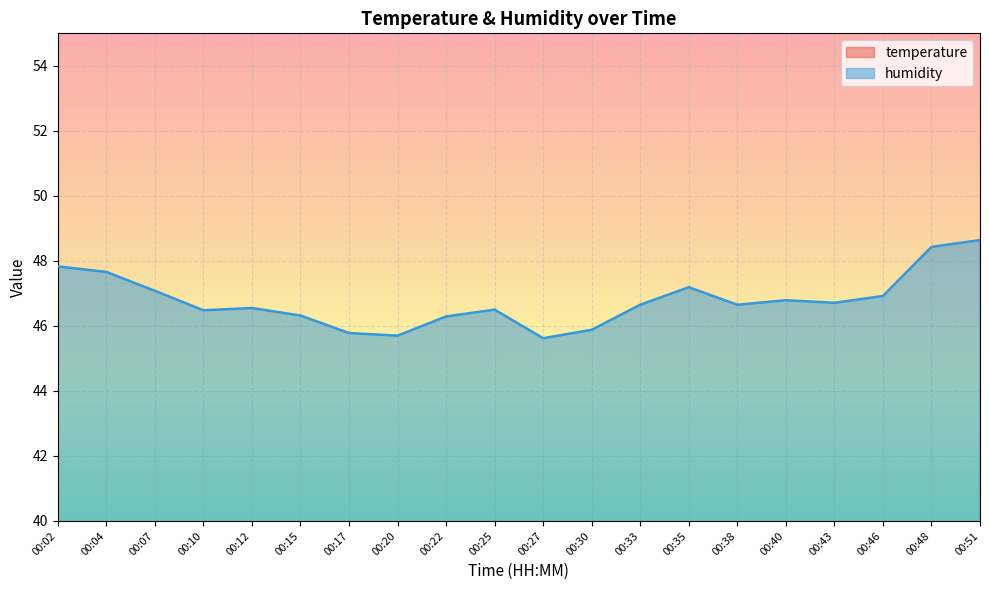

Reading left to right, what are all the values shown in this chart?

temperature: 00:02=19.2	00:04=19.4	00:07=19.3	00:10=19.5	00:12=19.4	00:15=19.4	00:17=19.4	00:20=19.5	00:22=19.4	00:25=19.3	00:27=19.4	00:30=19.5	00:33=19.4	00:35=19.3	00:38=19.3	00:40=19.2	00:43=19.2	00:46=19.2	00:48=19.1	00:51=19.1
humidity: 00:02=47.8	00:04=47.7	00:07=47.1	00:10=46.5	00:12=46.5	00:15=46.3	00:17=45.8	00:20=45.7	00:22=46.3	00:25=46.5	00:27=45.6	00:30=45.9	00:33=46.6	00:35=47.2	00:38=46.6	00:40=46.8	00:43=46.7	00:46=46.9	00:48=48.4	00:51=48.6